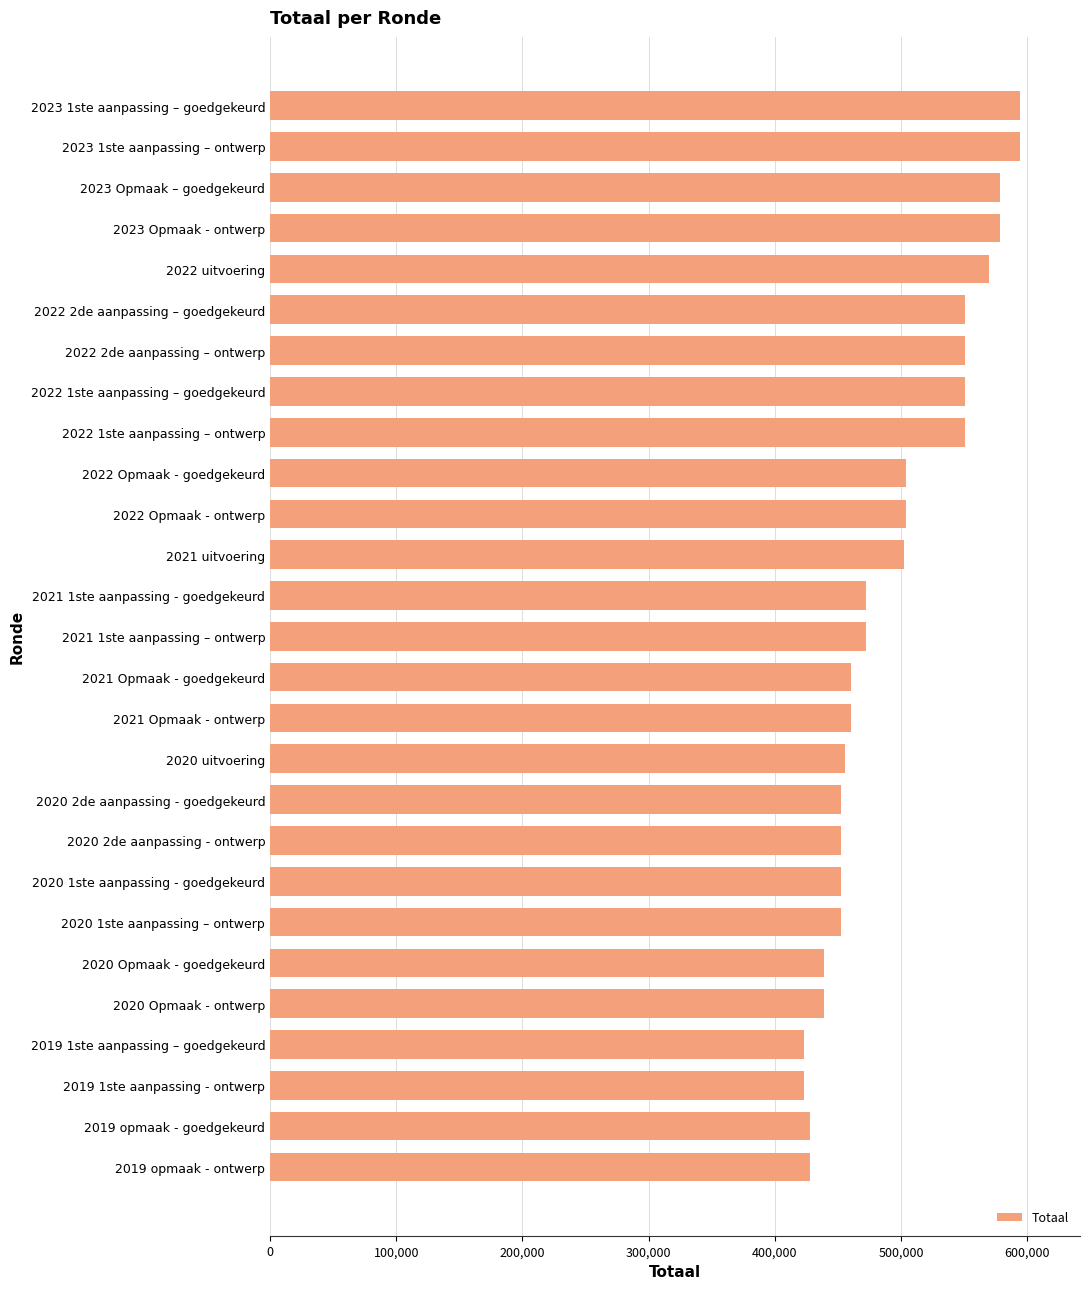

Are the bars horizontal?

Yes